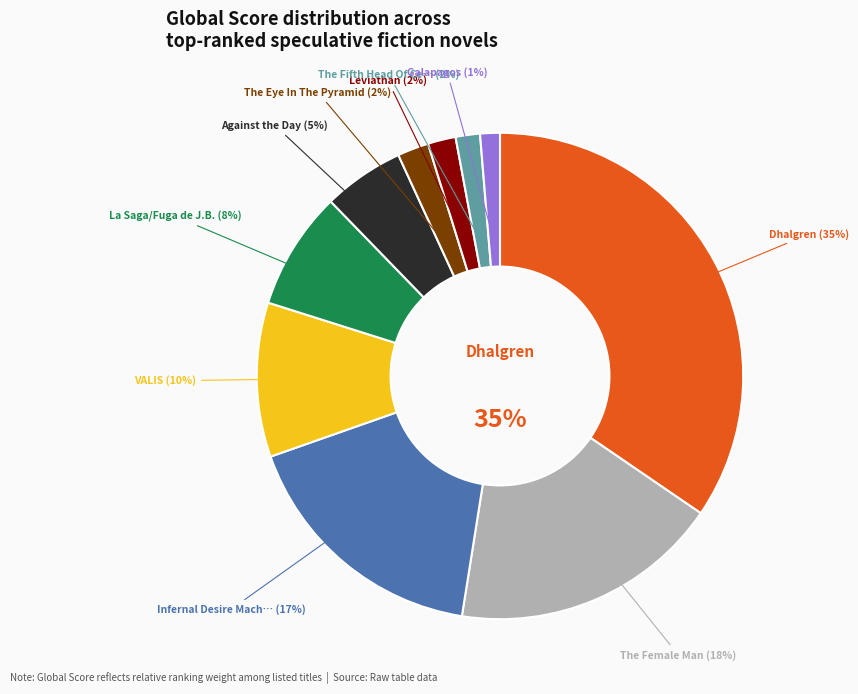

What is the total percentage of Galapagos and Dhalgren?

35.9%